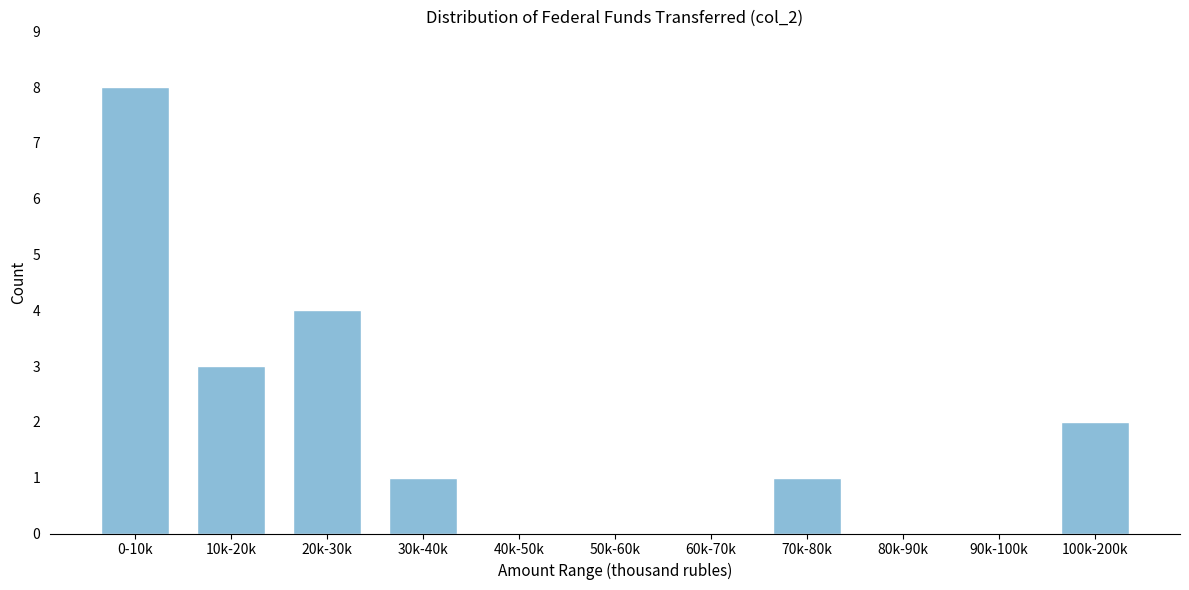

Reading left to right, transcribe all the data shown in this chart.

0-10k=8	10k-20k=3	20k-30k=4	30k-40k=1	40k-50k=0	50k-60k=0	60k-70k=0	70k-80k=1	80k-90k=0	90k-100k=0	100k-200k=2